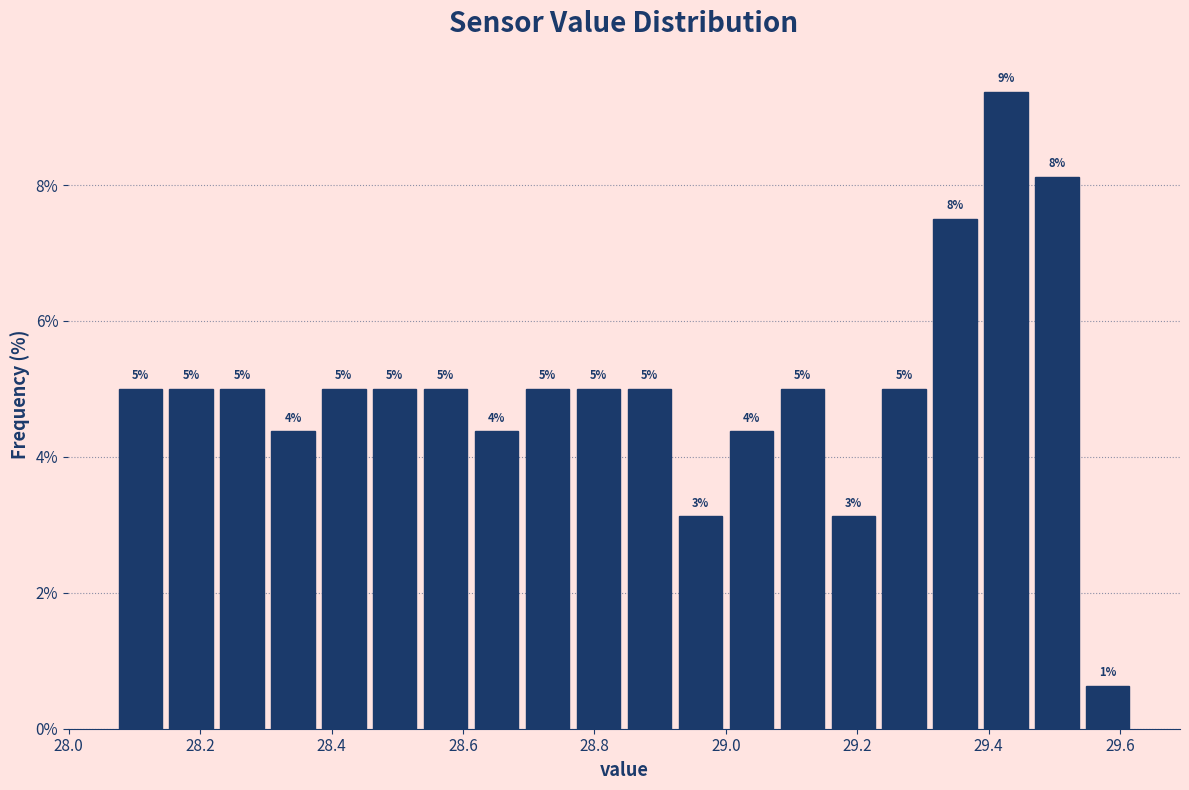

Read against the x-axis, roughly where is the centre of the tallest bar?

29.42